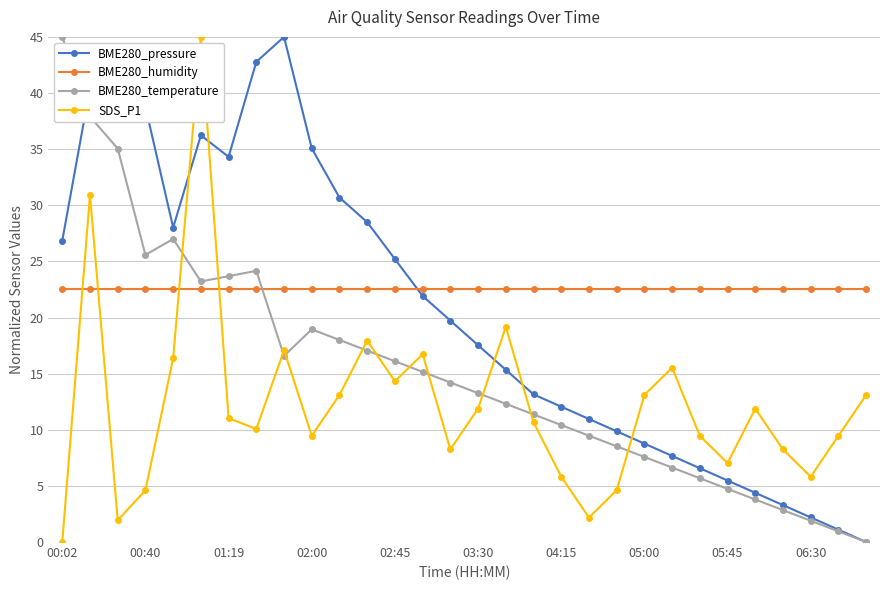

List the series in order of their overall mean, highest first.

BME280_humidity, BME280_pressure, BME280_temperature, SDS_P1